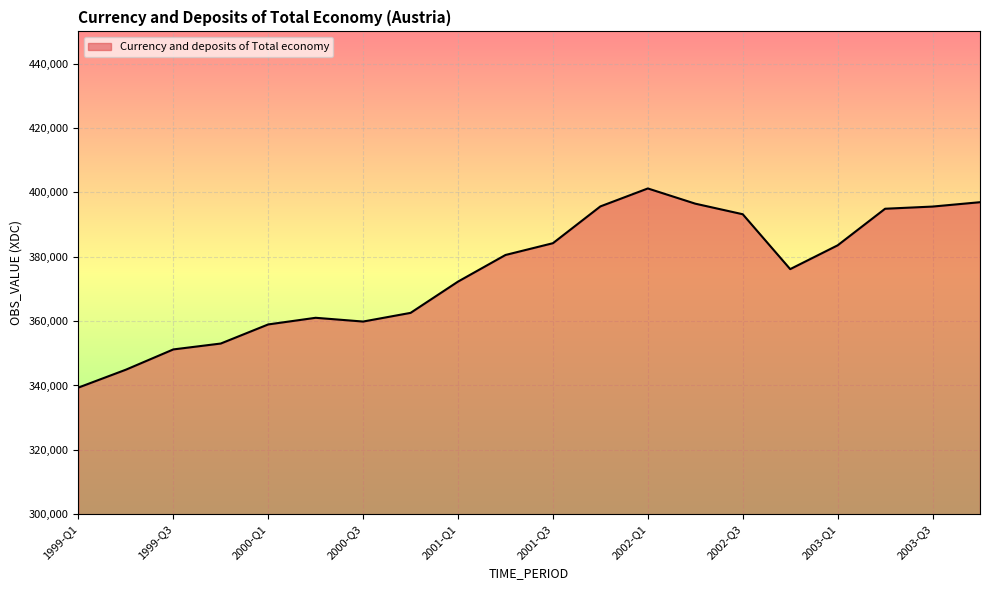

What is the greatest value displayed?

401208